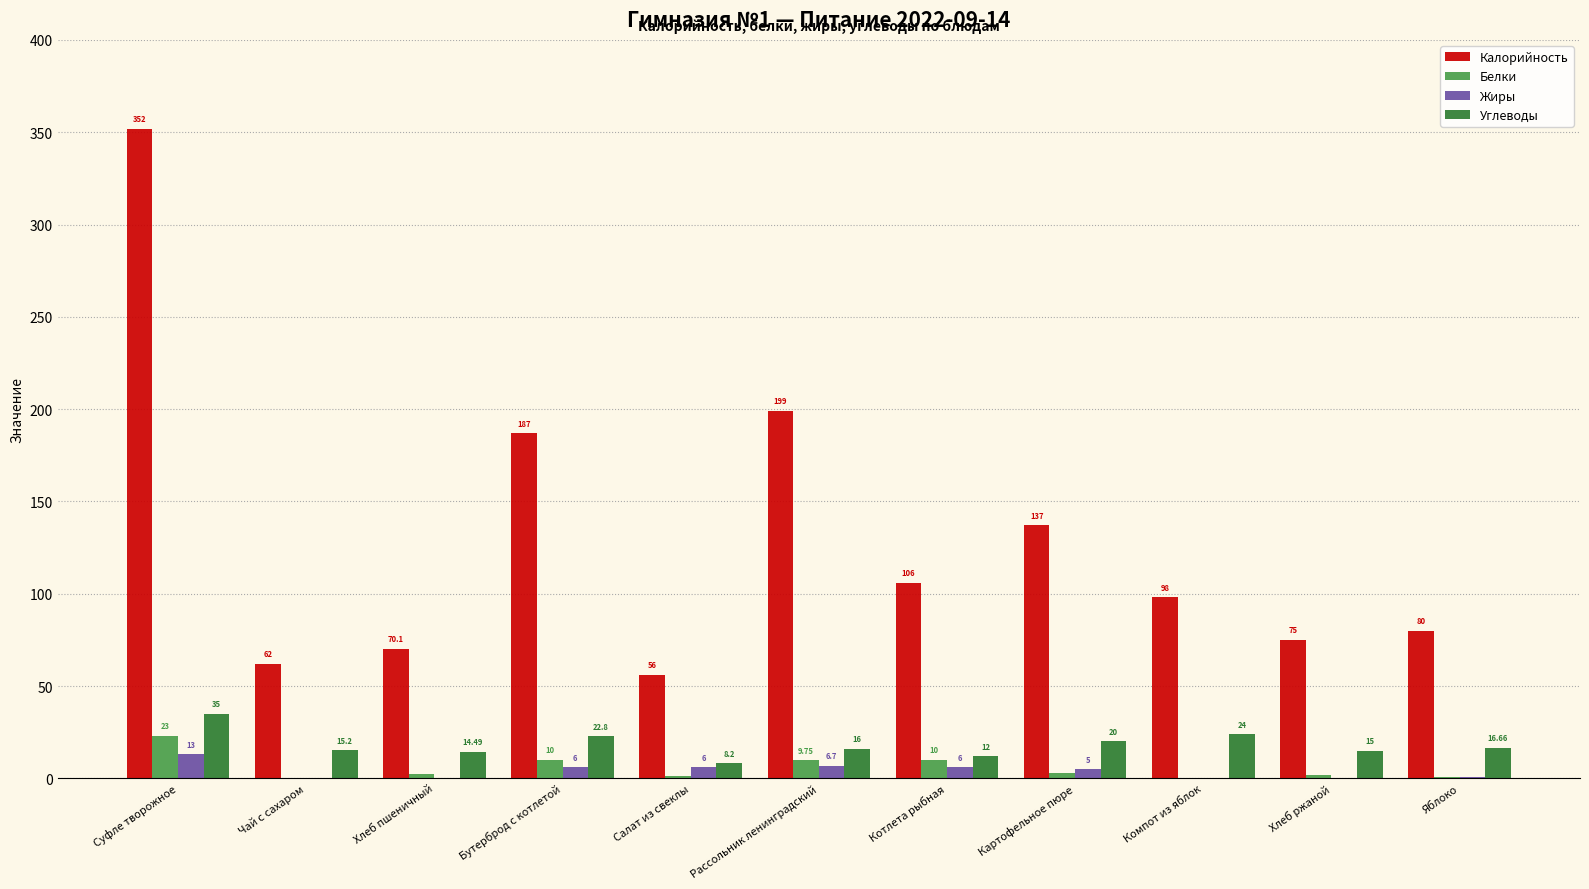

How many data points does each series have?

11